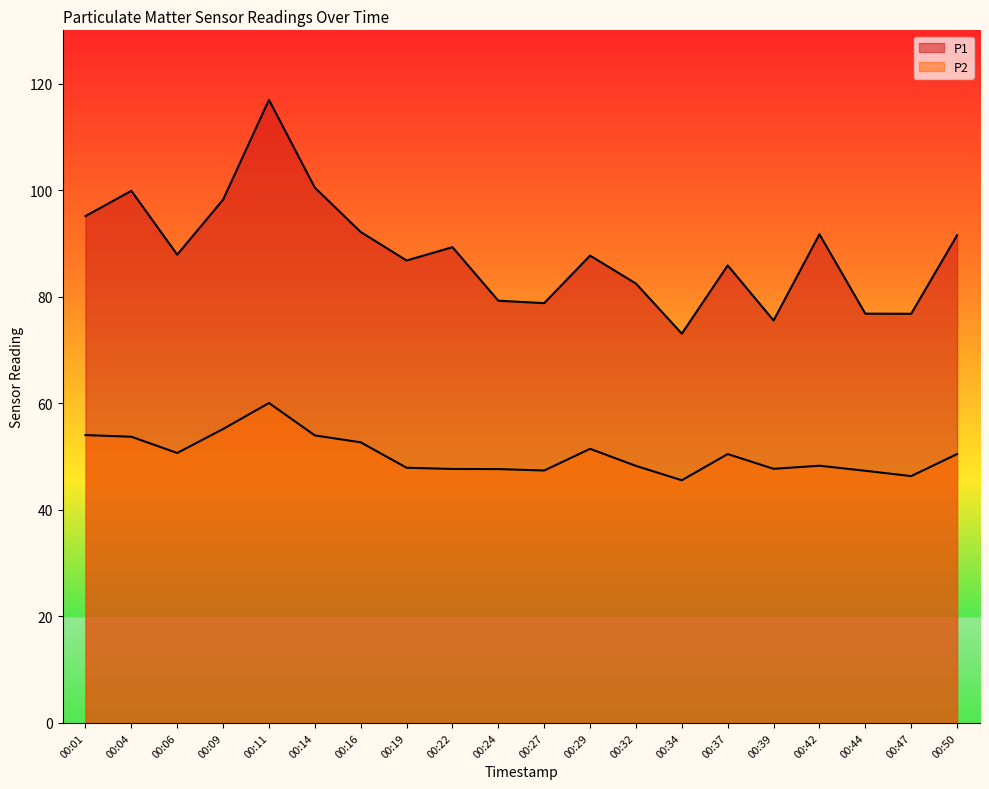

True or false: P1 has a value of 79.2 at 00:24.

True